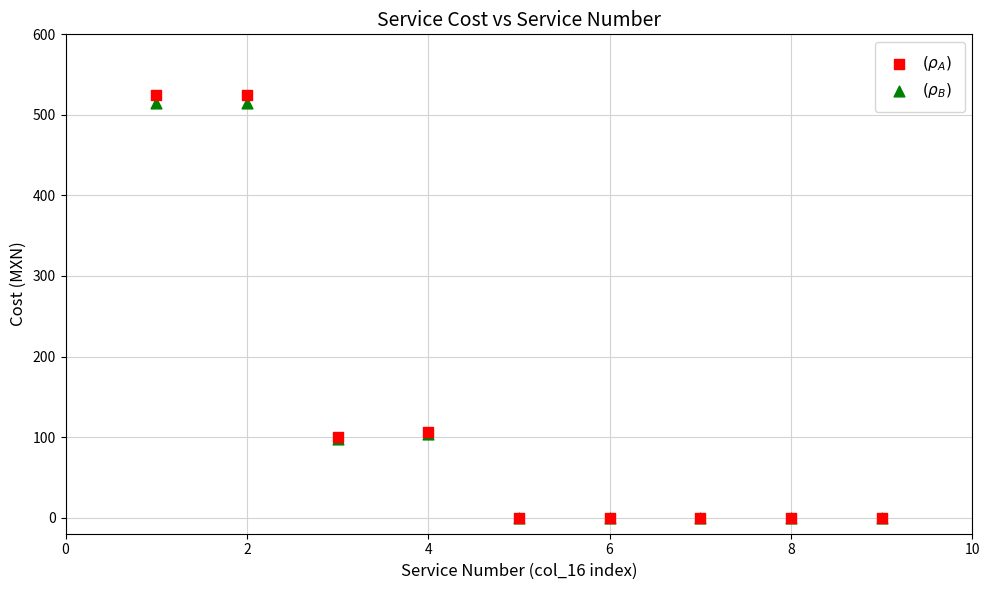

Which series reaches the maximum Y coordinate?

$(\rho_A)$